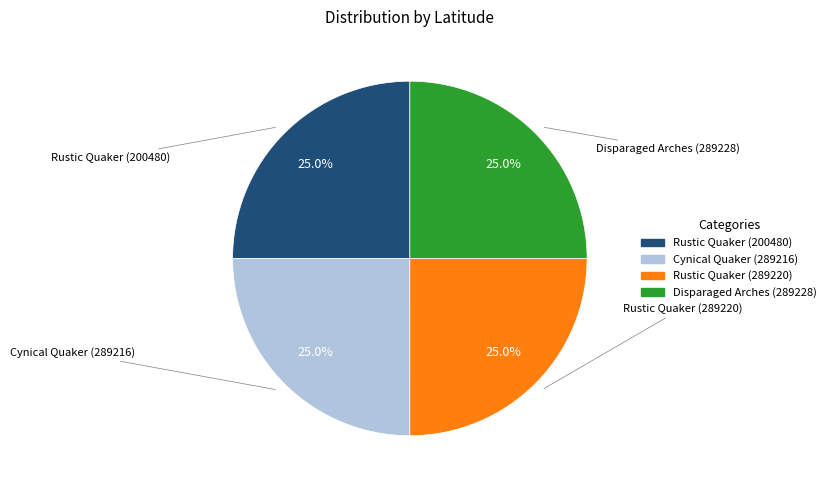

Is it true that Rustic Quaker (289220) is 16% of the pie?

False